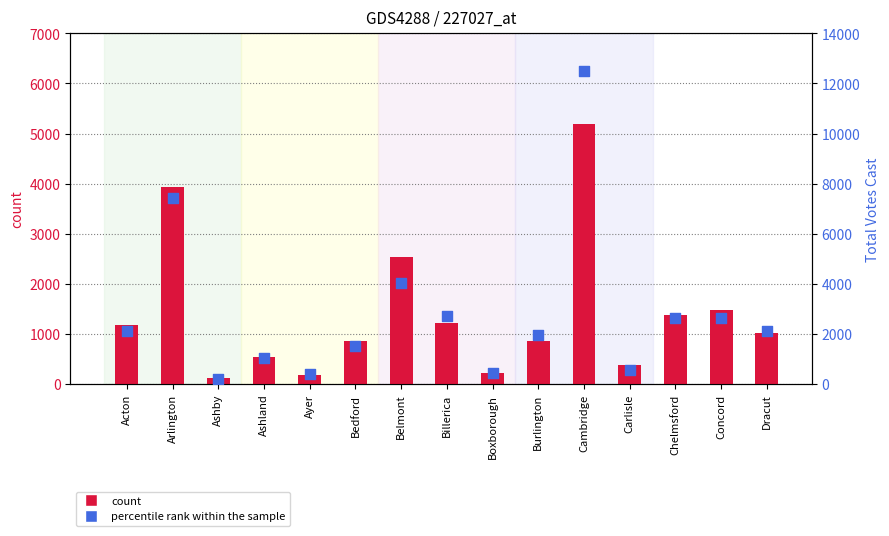

What are all the series names shown in the legend?

count, percentile rank within the sample